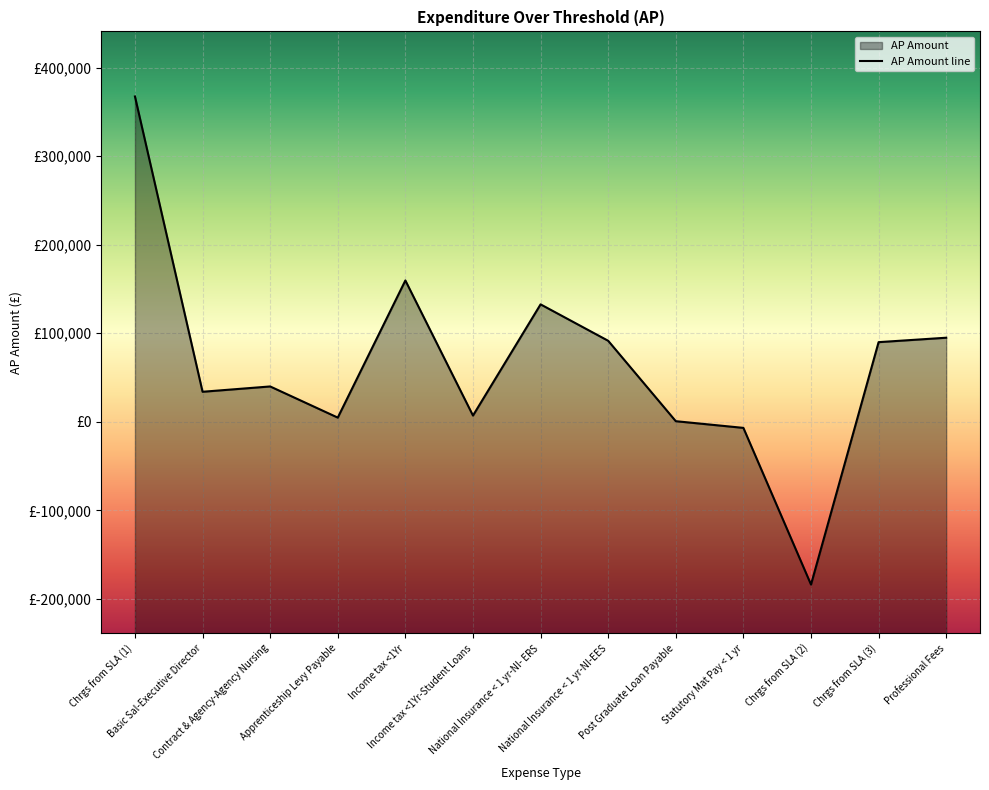

At which label does the data first exceed 39983?

Chrgs from SLA (1)